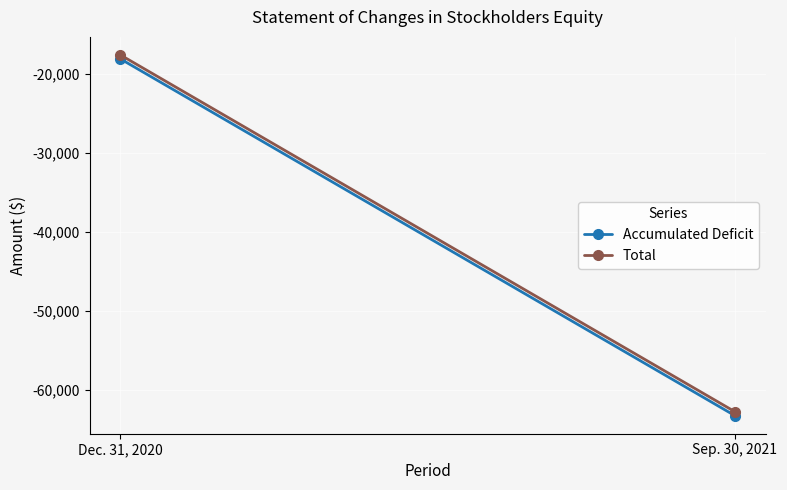

Is the value of Accumulated Deficit at Dec. 31, 2020 greater than the value of Total at Dec. 31, 2020?

No